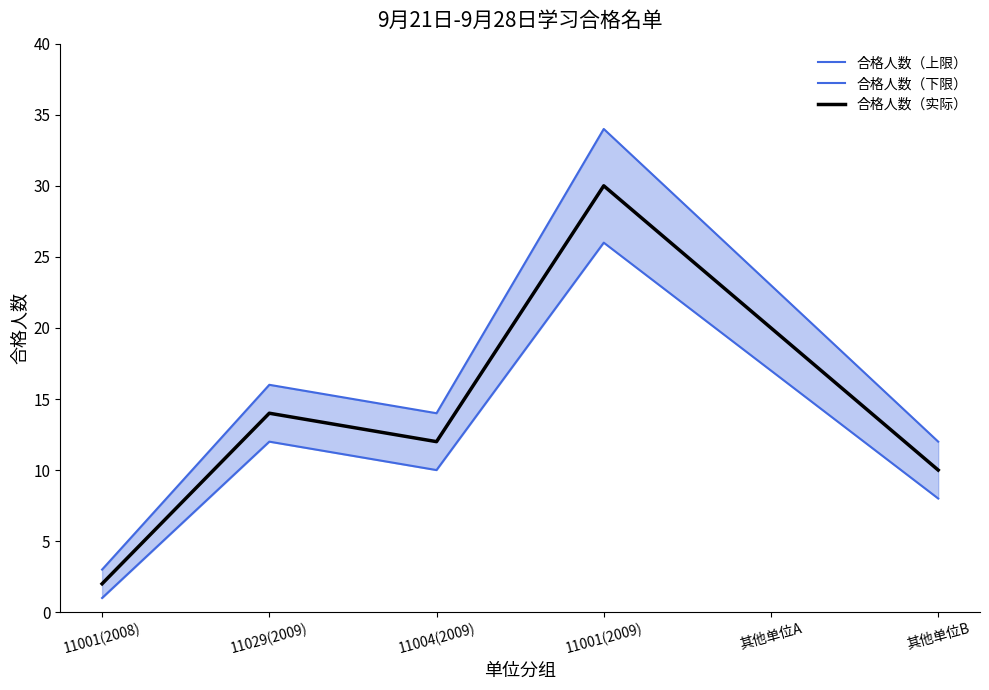

What is the sum of the 合格人数（上限） values at 11001(2009) and 11029(2009)?

50